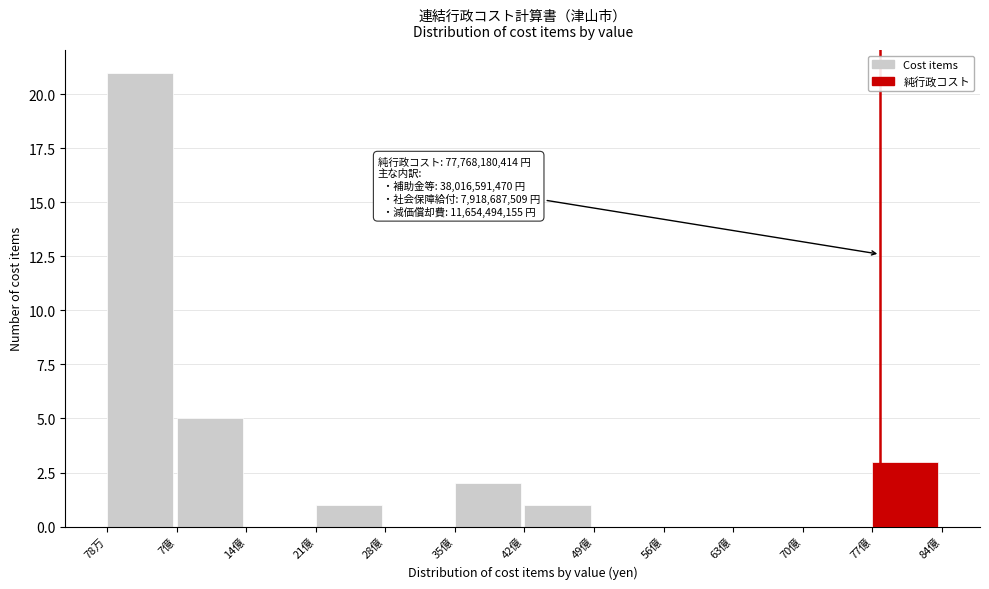

Reading left to right, what are all the values shown in this chart?

78万=21	7億=5	14億=0	21億=1	28億=0	35億=2	42億=1	49億=0	56億=0	63億=0	70億=0	77億=3